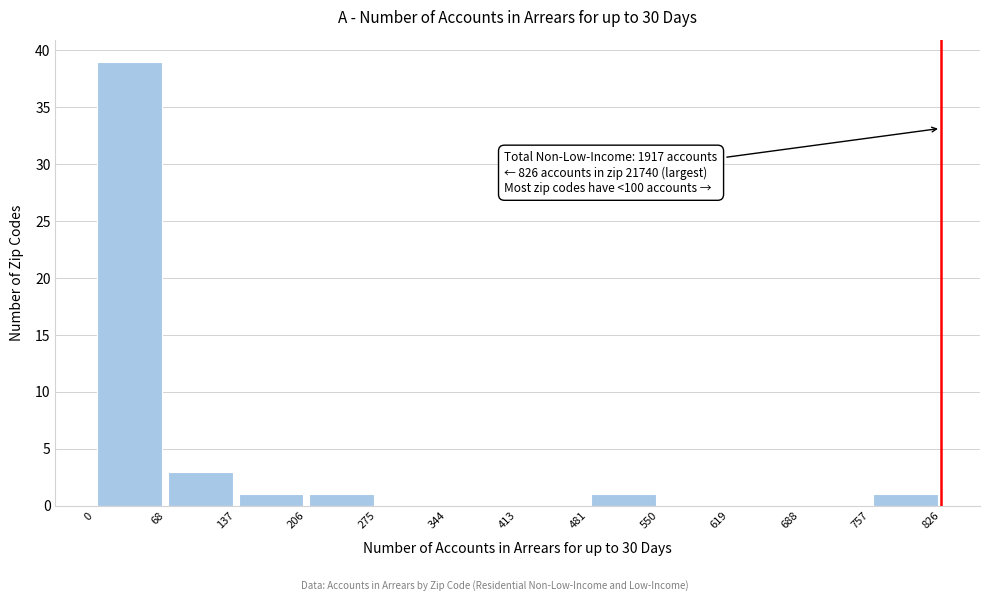

Which range on the x-axis has the tallest bar?

0 to 68